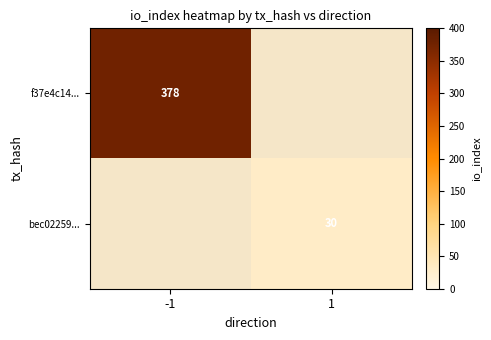

The bec02259... series shows 30 at 1. True or false?

True